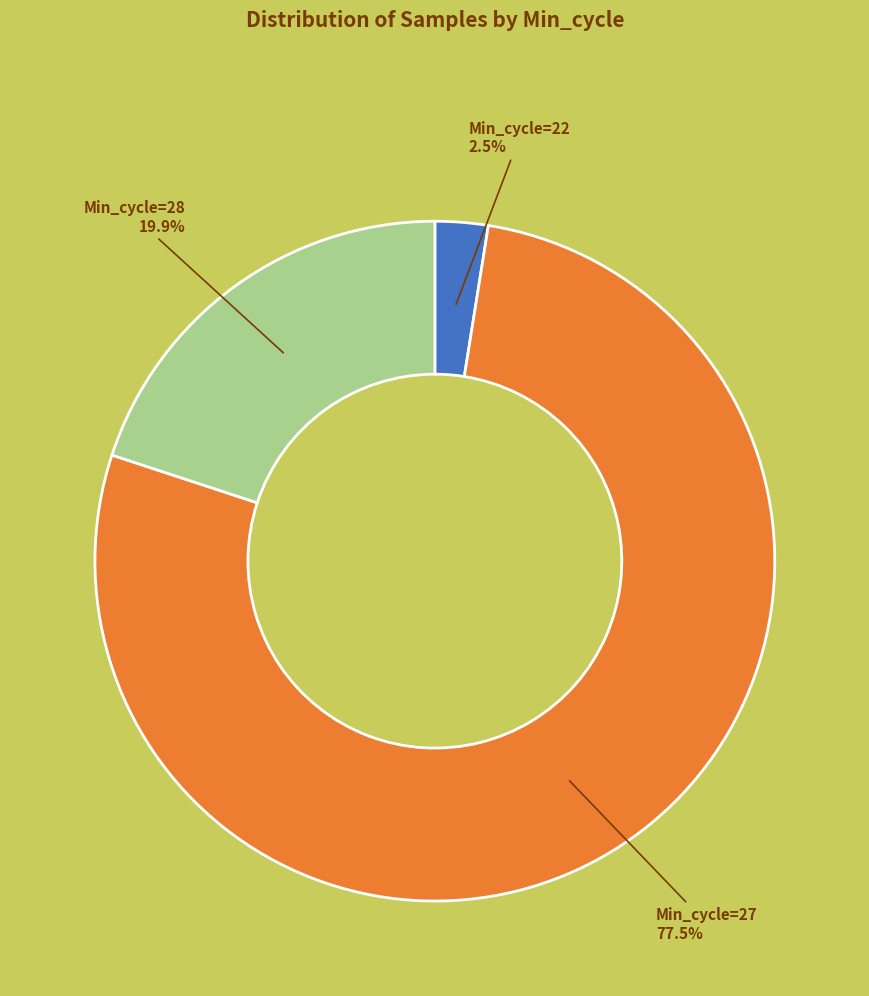

How many segments does this pie chart have?

3